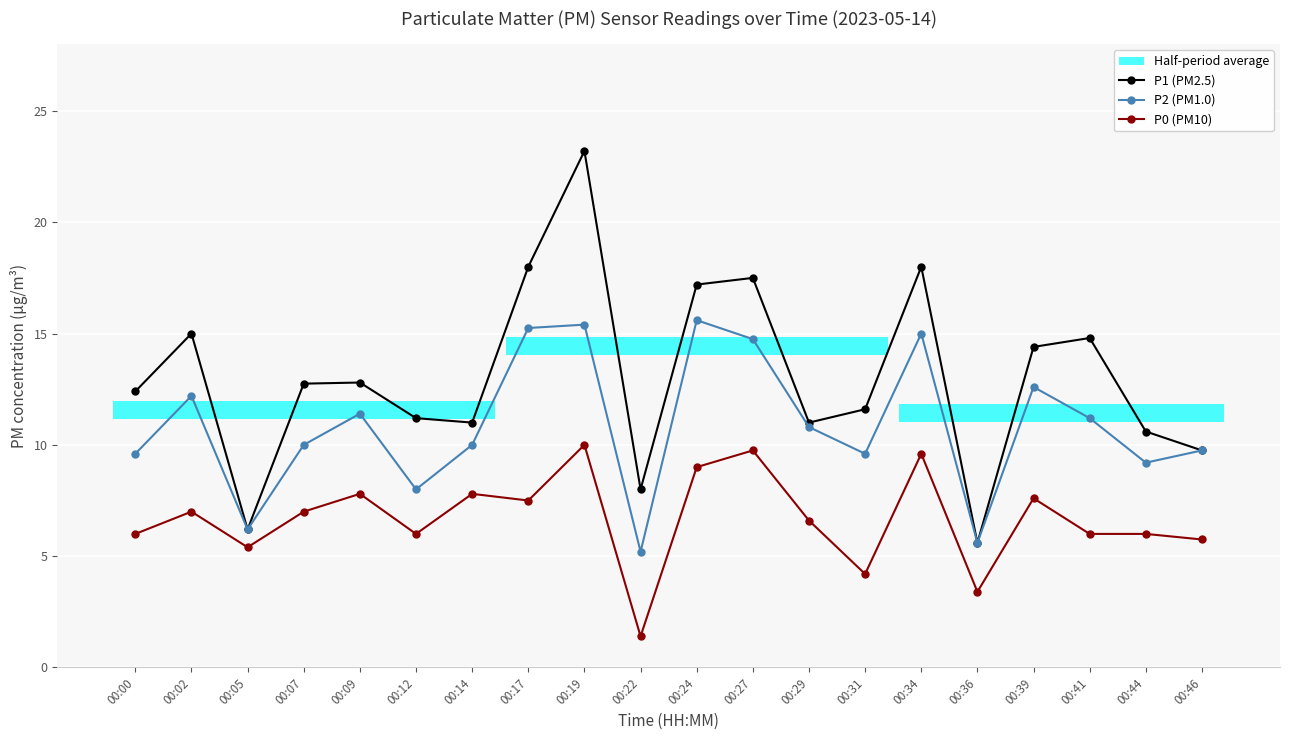

Which series has the widest spread of values?

P1 (PM2.5)